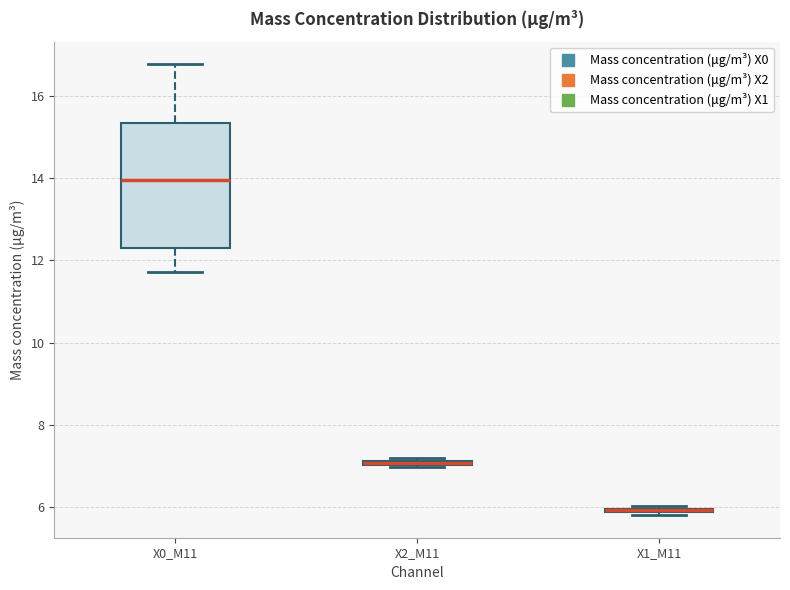

Comparing the boxes themselves (not the whiskers), which one is the tallest?

X0_M11